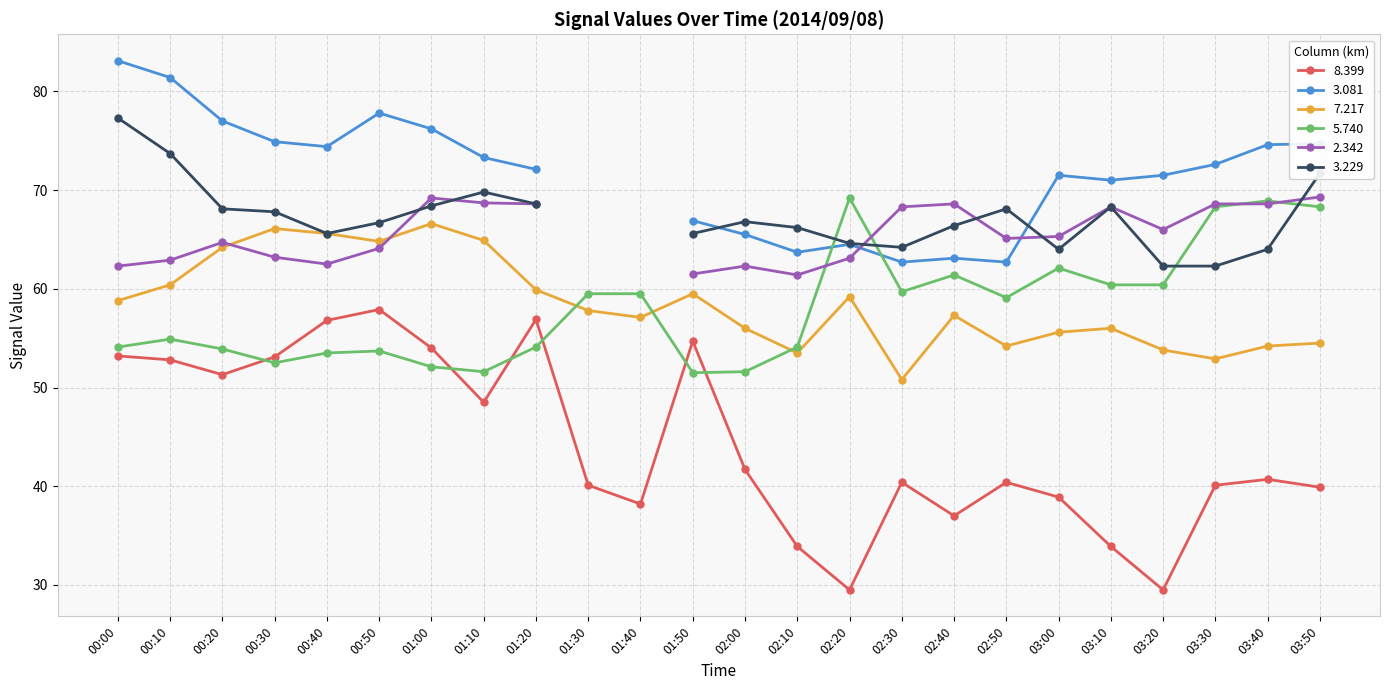

Where is 7.217 nearest to the value 58?

01:30